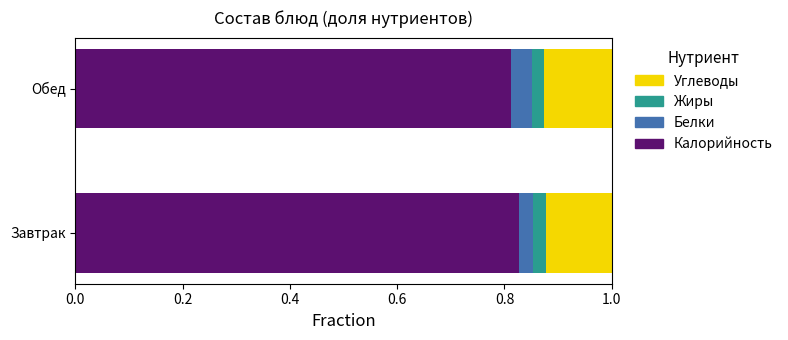

How many series are shown in this chart?

4